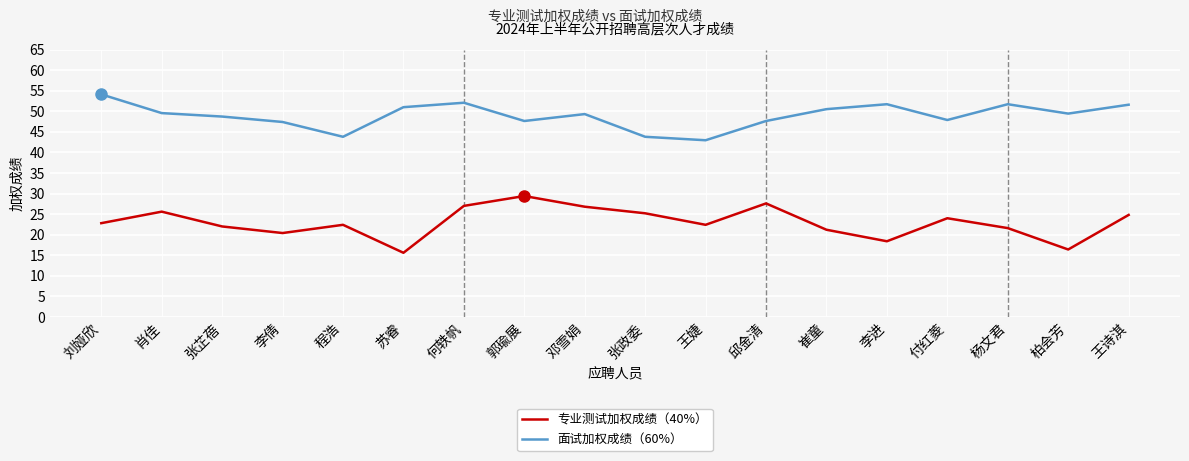

True or false: 专业测试加权成绩（40%） and 面试加权成绩（60%） intersect in this chart.

False